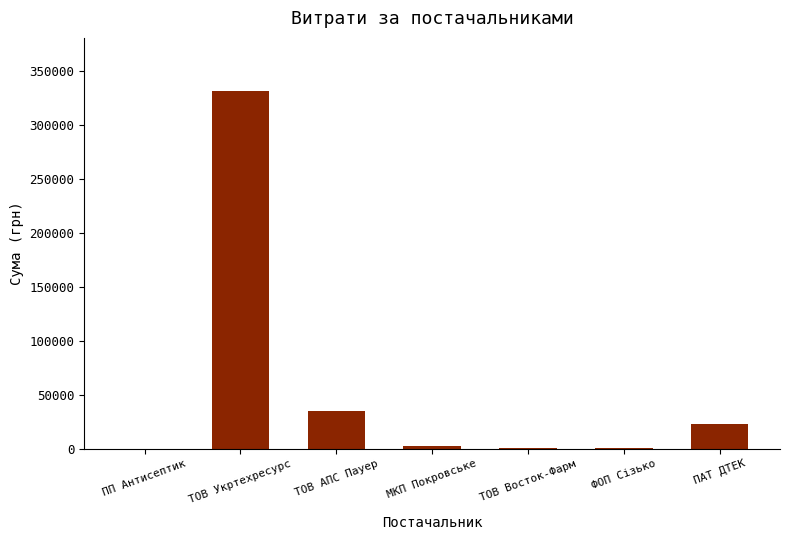

At which category does the chart reach its peak across all series?

ТОВ Укртехресурс